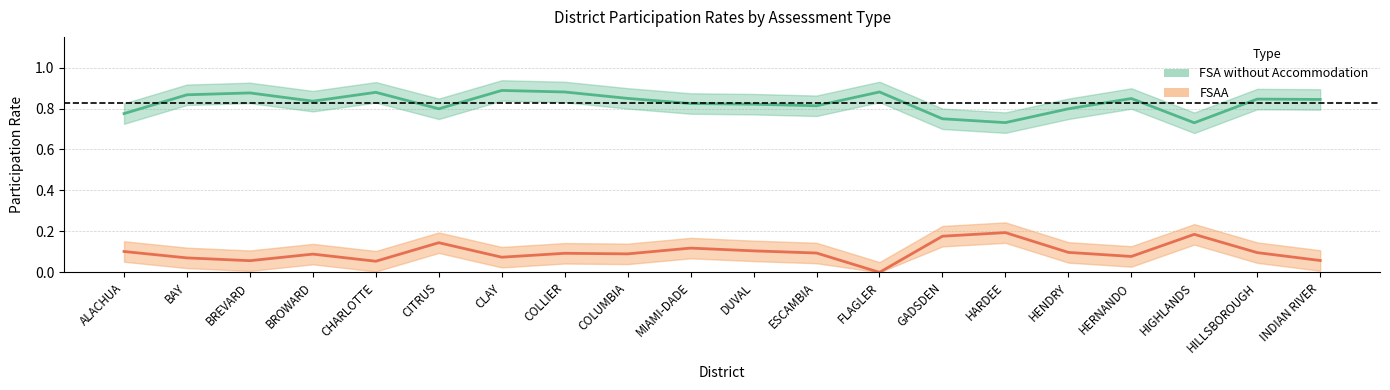

Rank the categories by FSA without Accommodation (Percent) value from lowest to highest.

HIGHLANDS, HARDEE, GADSDEN, ALACHUA, CITRUS, HENDRY, ESCAMBIA, DUVAL, MIAMI-DADE, BROWARD, INDIAN RIVER, HILLSBOROUGH, HERNANDO, COLUMBIA, BAY, BREVARD, CHARLOTTE, COLLIER, FLAGLER, CLAY